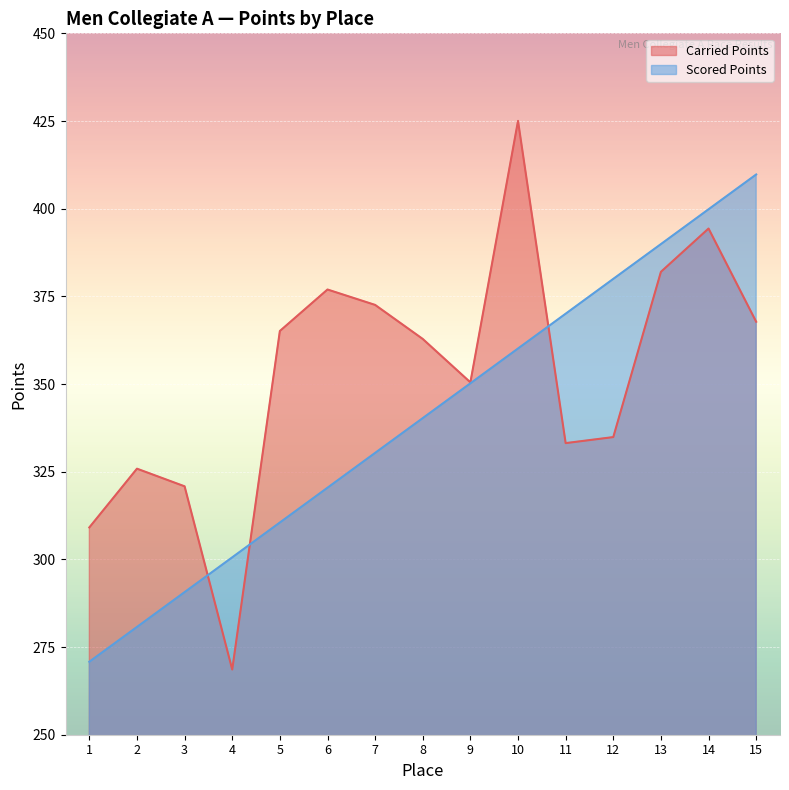

How many lines are shown in the chart?

2